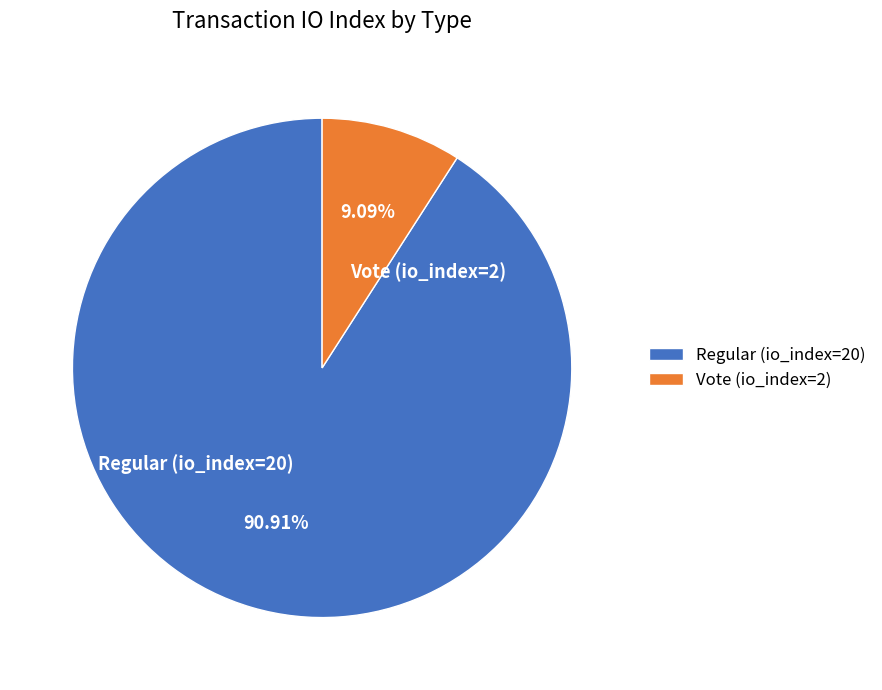

Between Regular (io_index=20) and Vote (io_index=2), which is larger?

Regular (io_index=20)